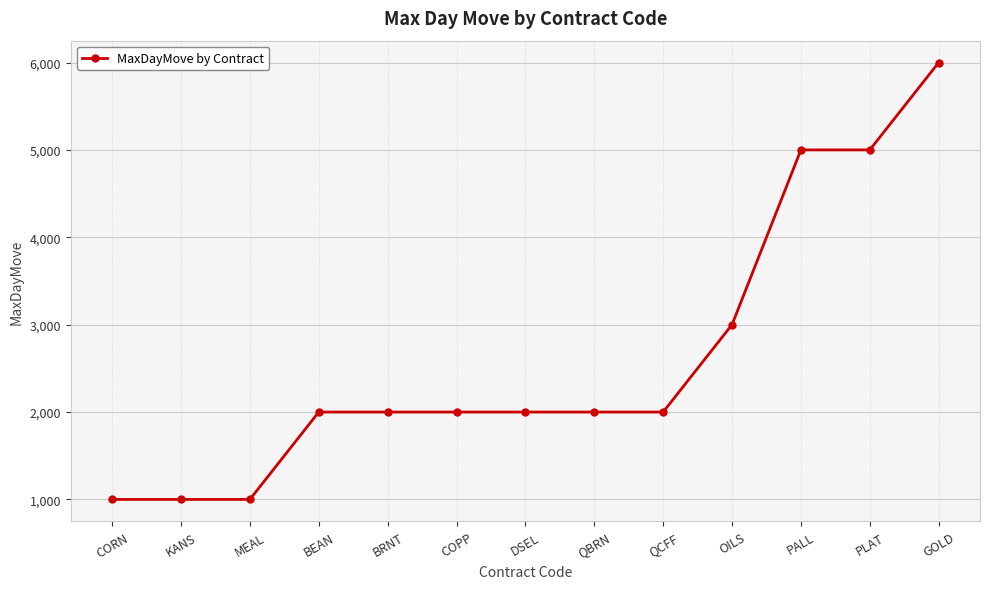

Count the number of categories in the chart.

13